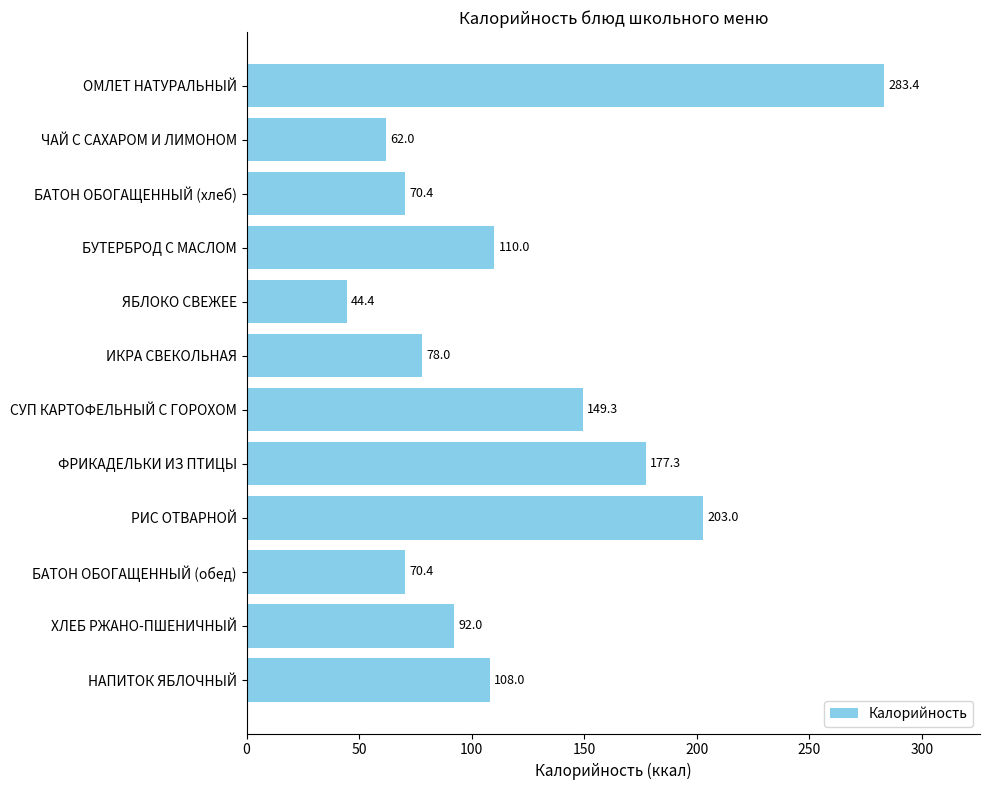

What is the approximate value at СУП КАРТОФЕЛЬНЫЙ С ГОРОХОМ?

149.3